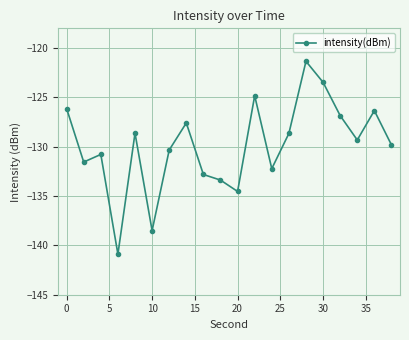

How many interior local valleys (lower than both neighbors) does the data have?

6